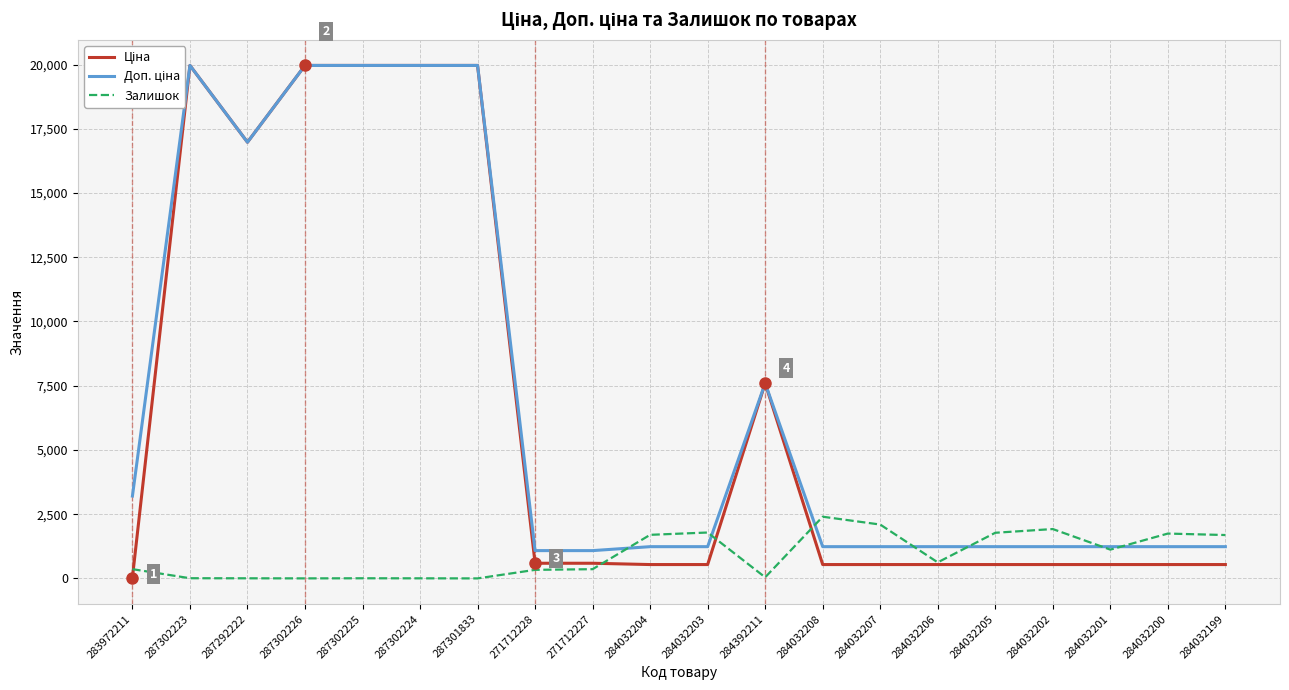

What is the greatest value displayed?

19964.2